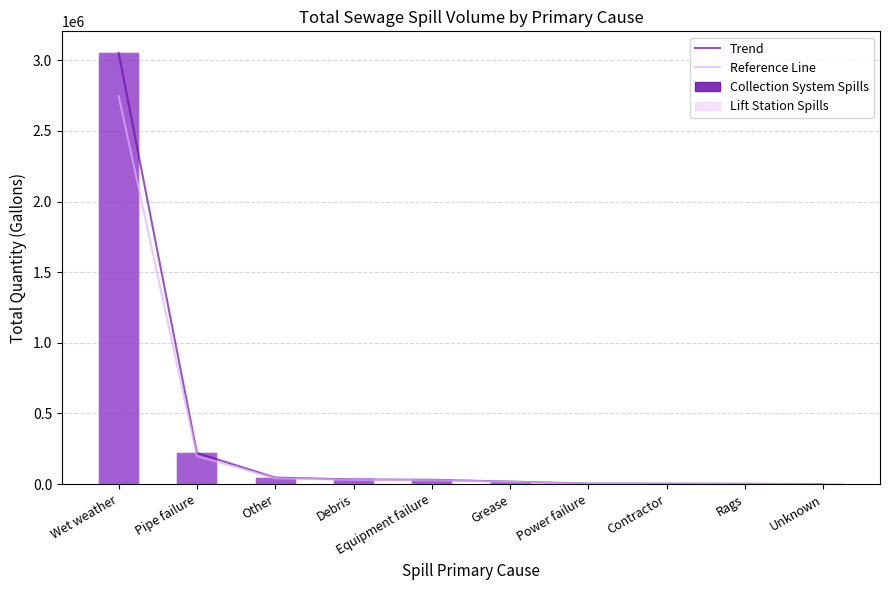

At which category is the sum across all series the highest?

Wet weather